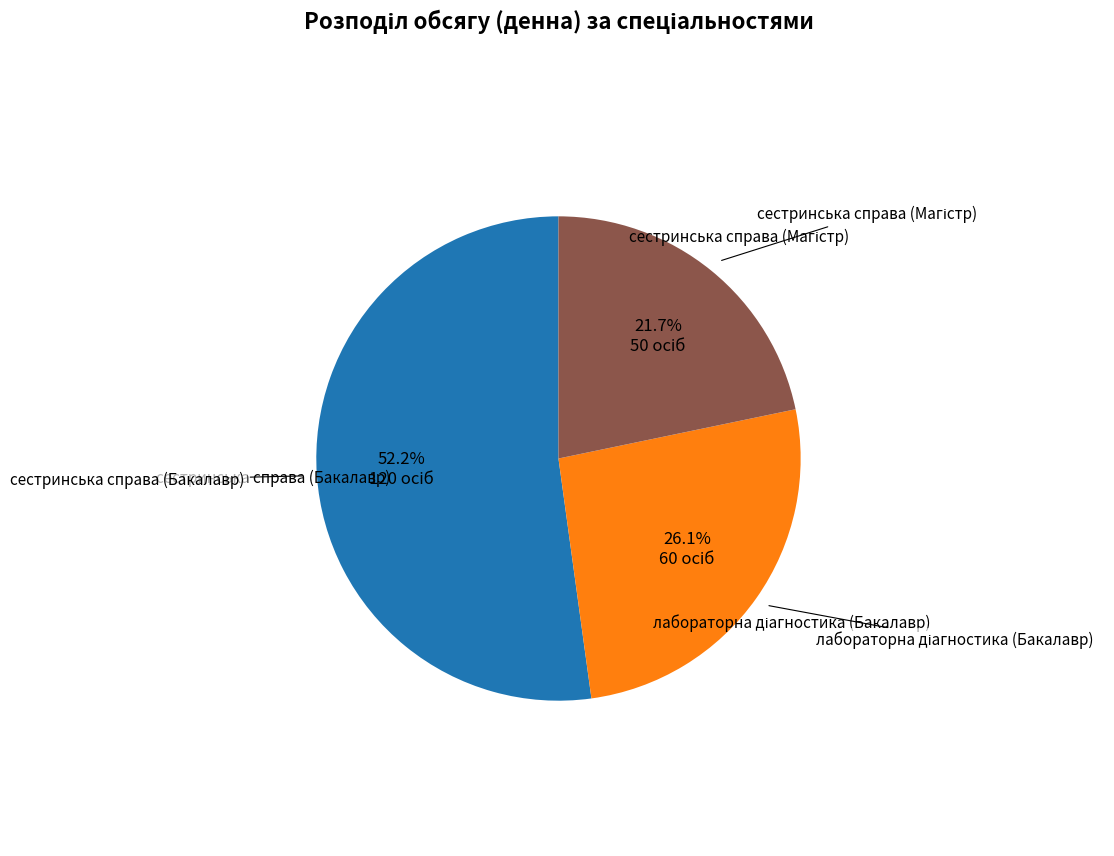

Is there a majority slice in this chart?

Yes